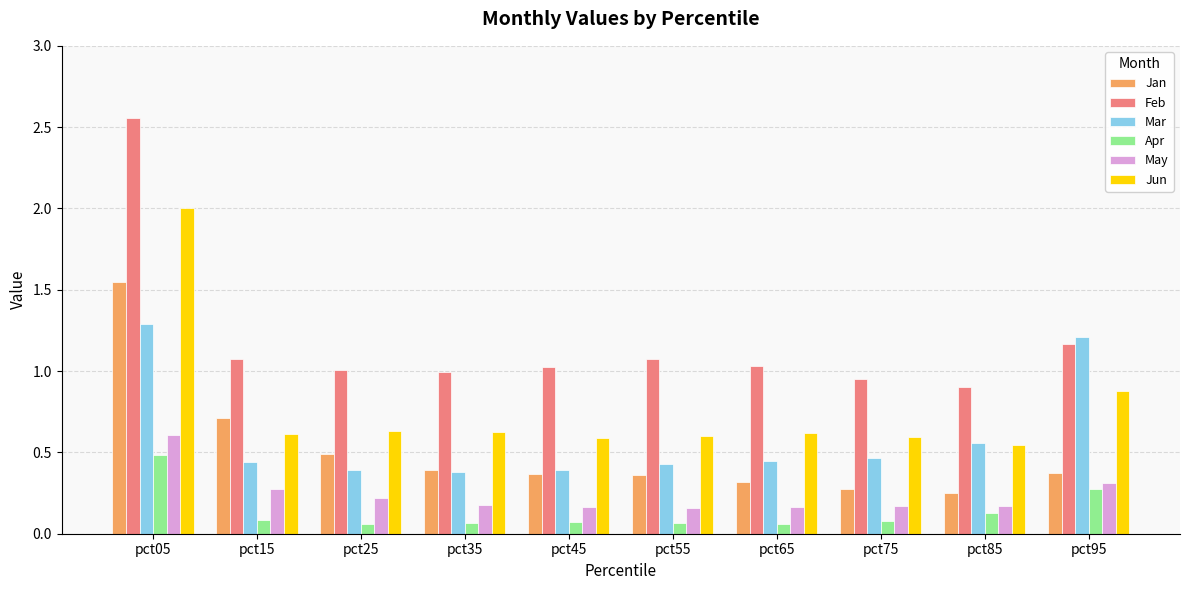

Is it true that Jun equals 0.3 at pct75?

False